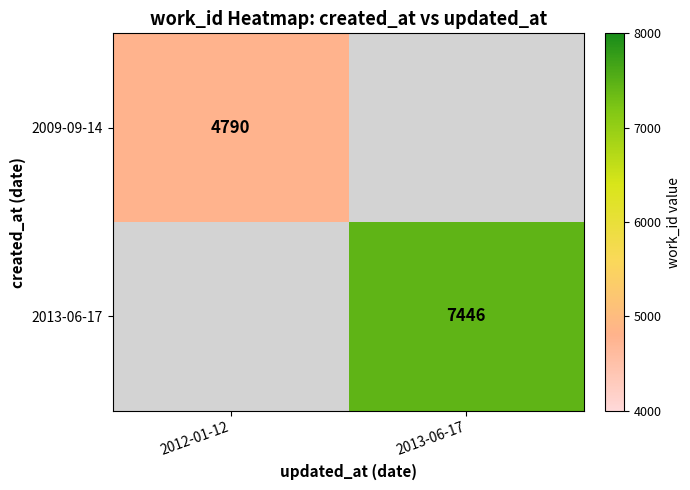

Is the value of 2013-06-17 at 2013-06-17 greater than the value of 2009-09-14 at 2012-01-12?

Yes